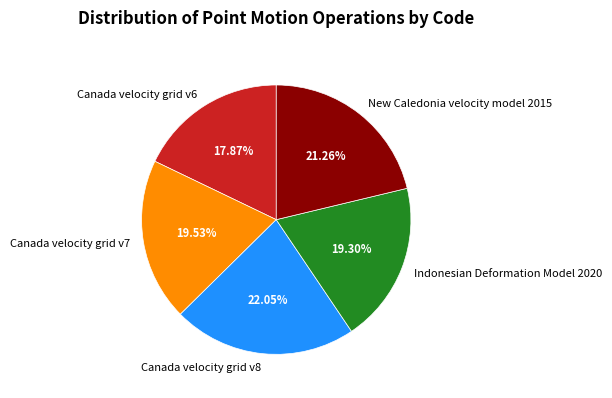

To the nearest percent, what is the combined percentage of Canada velocity grid v8 and New Caledonia velocity model 2015?

43%